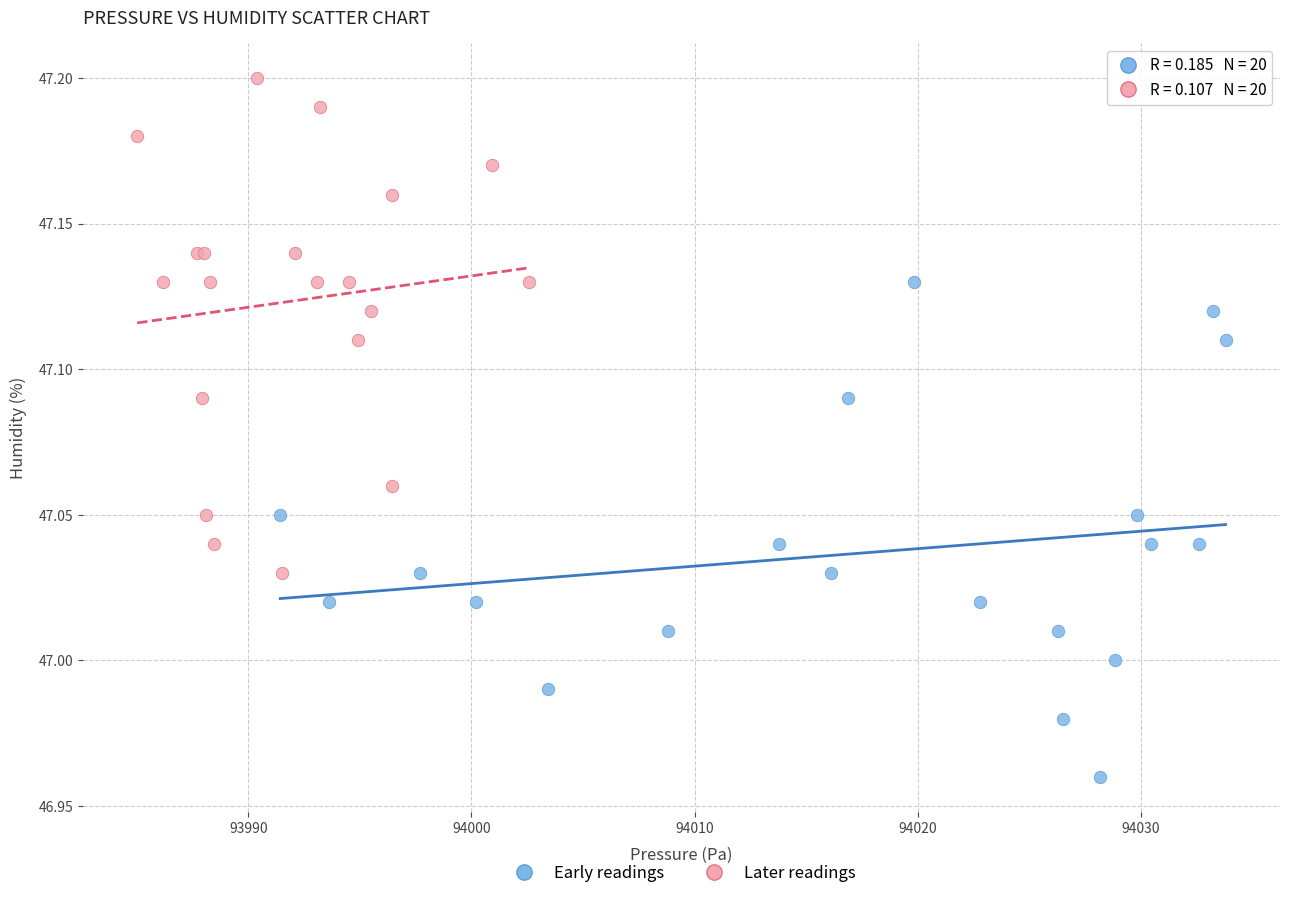

Which series contains the highest Y value?

Later readings